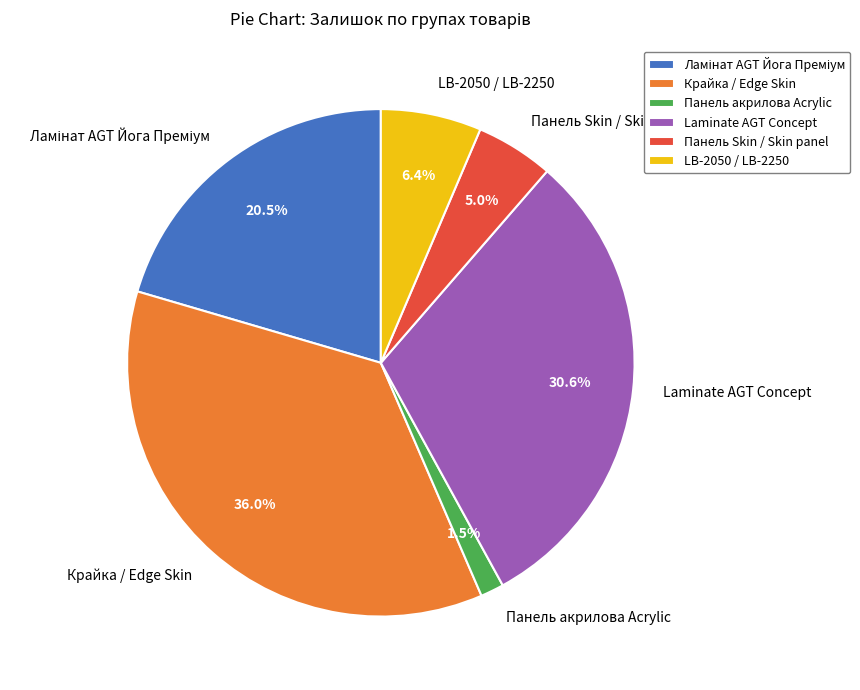

Does Панель акрилова Acrylic represent more than half of the total?

No